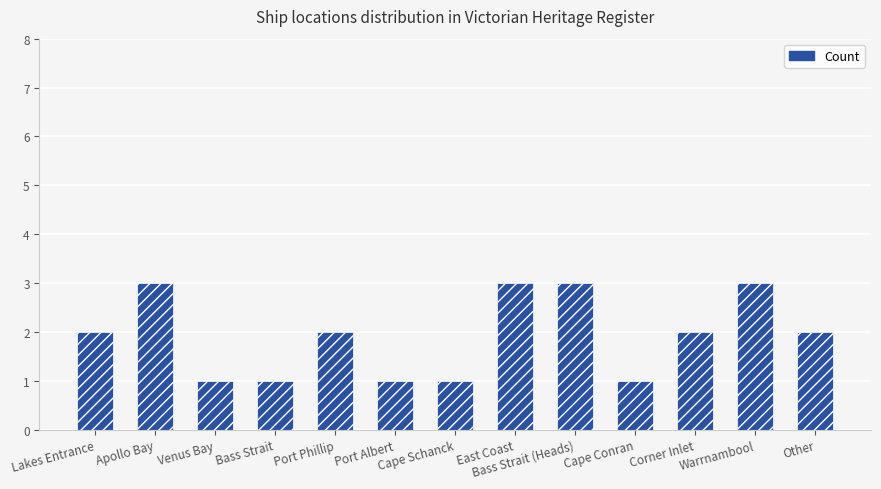

Approximately how many times larger is the value at Port Phillip compared to Bass Strait?

2.0